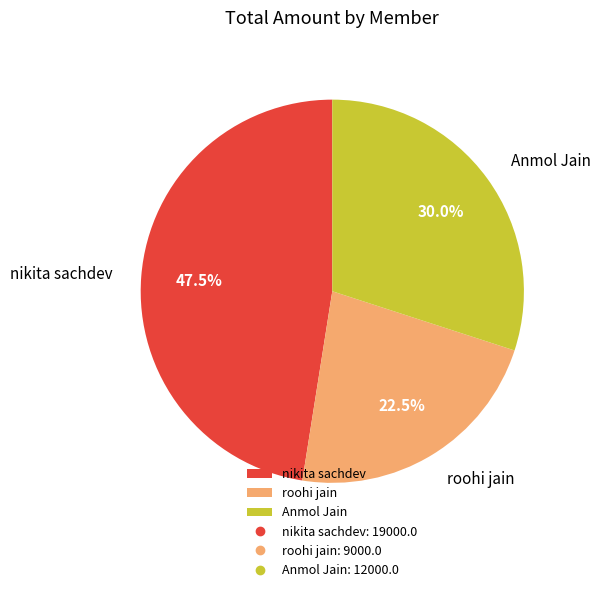

To the nearest percent, what percentage of the pie is Anmol Jain?

30%